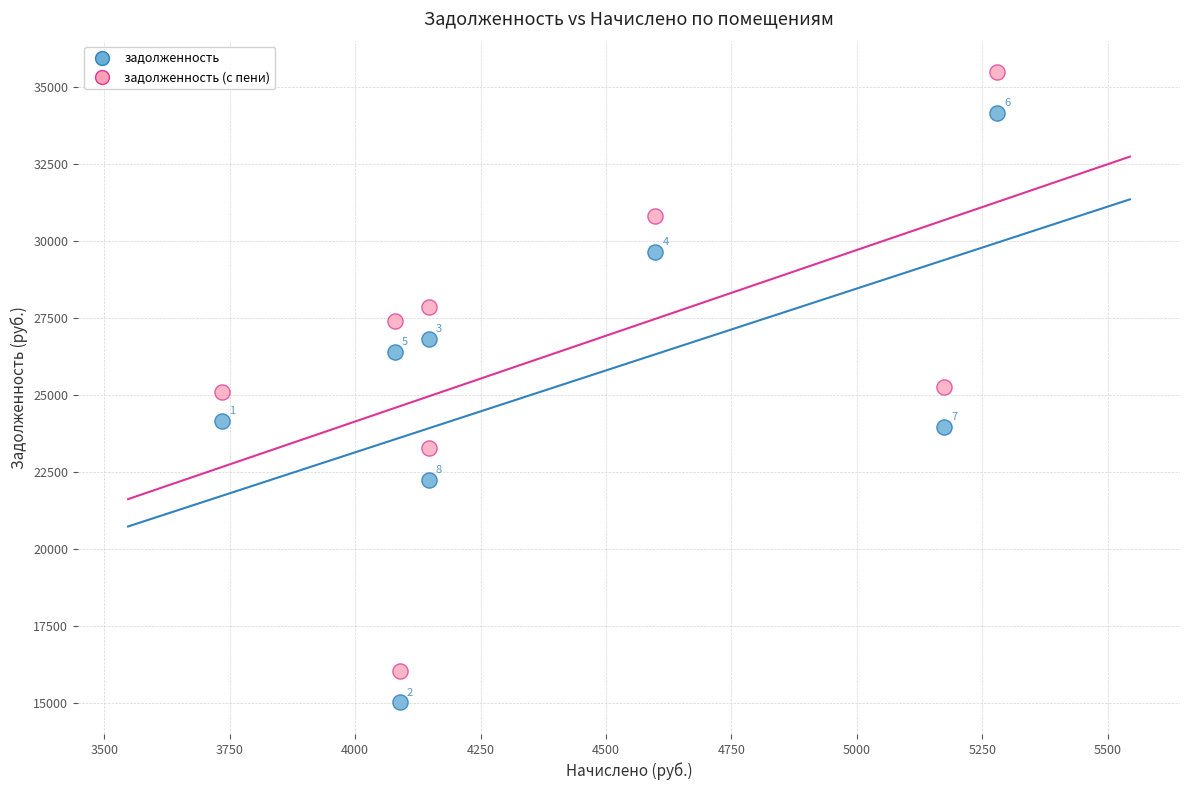

Which series contains the lowest Y value?

задолженность